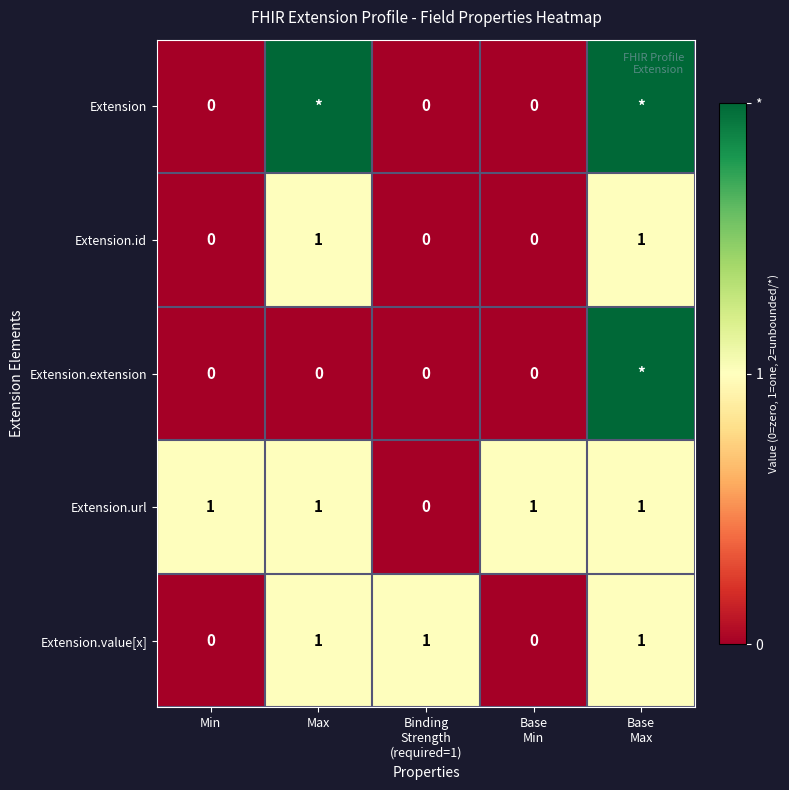

What is the difference between the Extension values at Max and Binding Strength (required=1)?

2